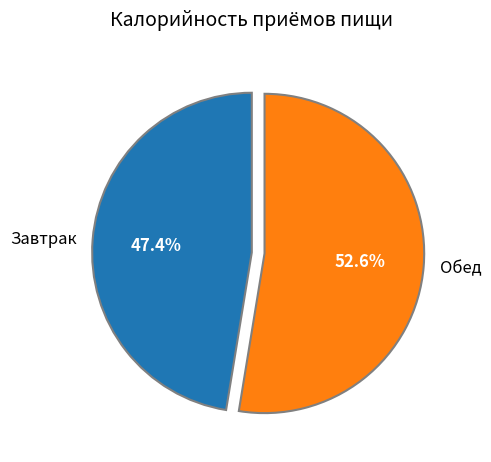

Count the number of slices in the pie.

2